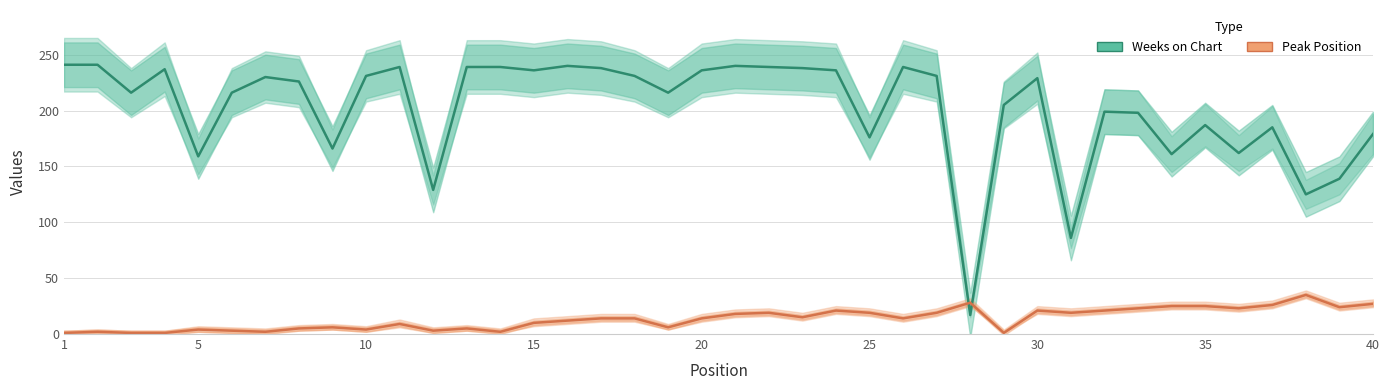

Which series has the largest range (max minus min)?

Weeks on Chart